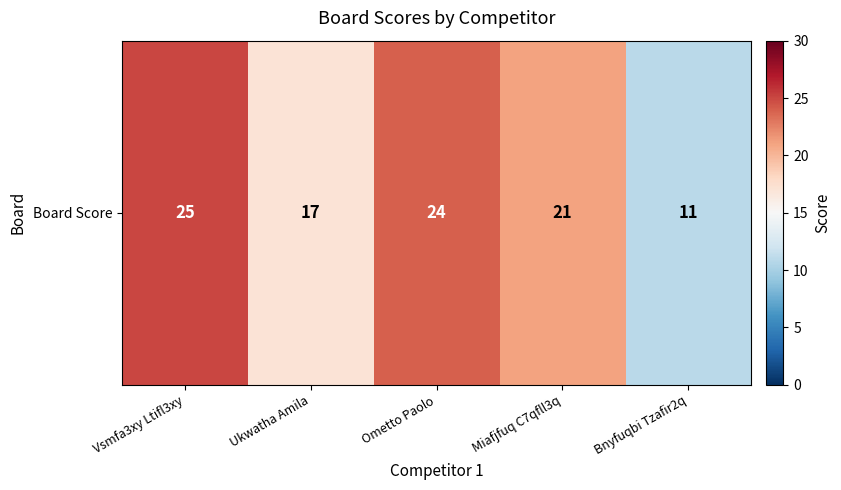

What is the greatest value displayed?

25